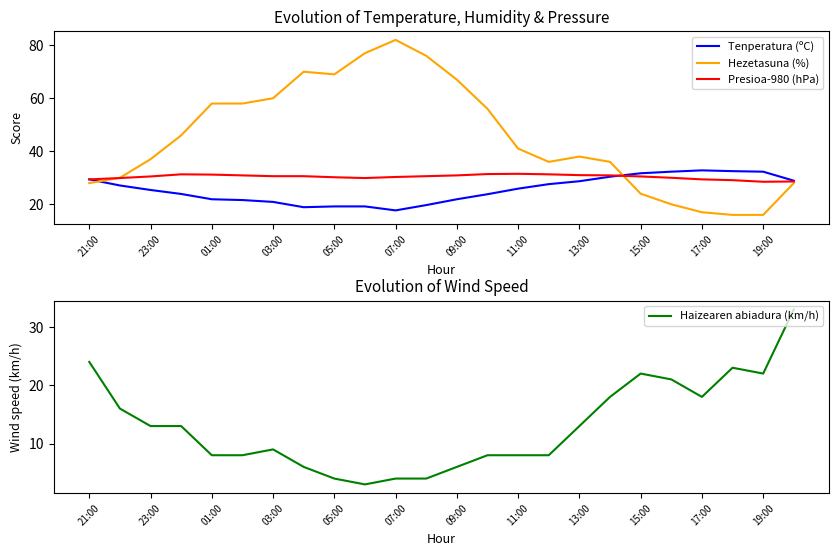

In Tenperatura (ºC), how many points are lower than both neighbors (excluding endpoints)?

2